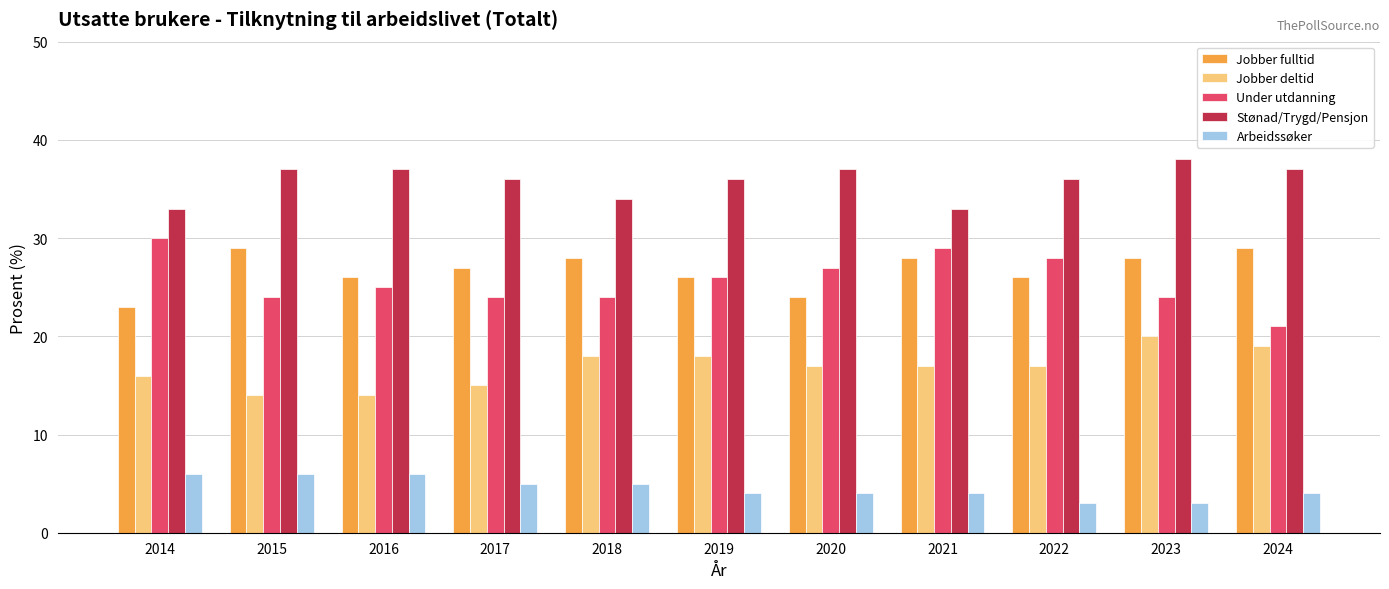

What is the minimum value shown in the chart?

3